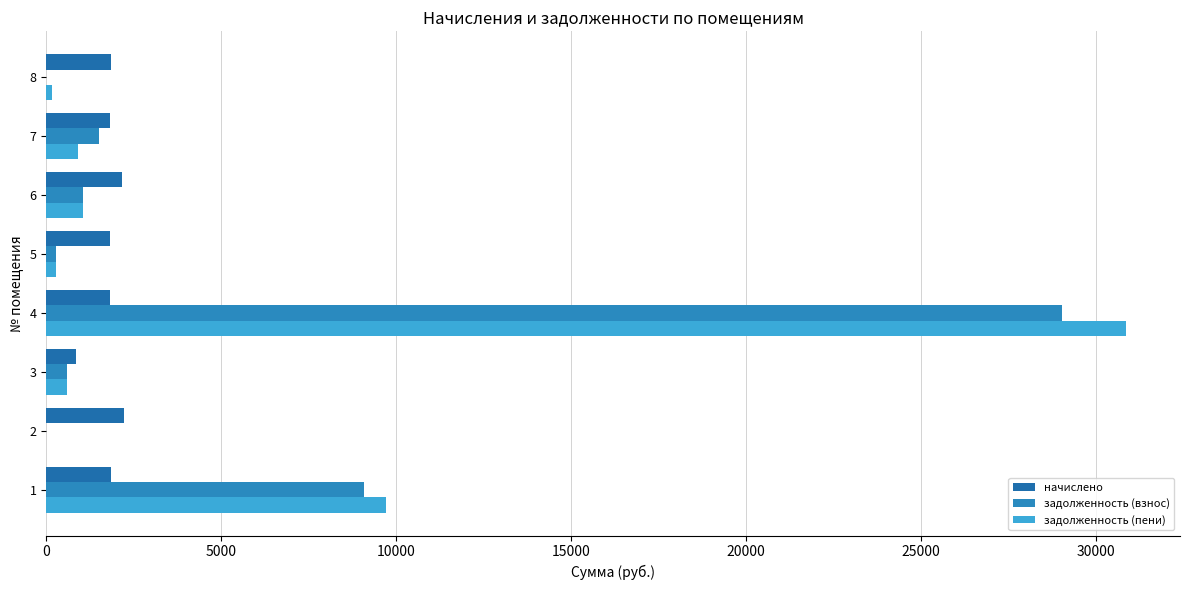

How many series are shown in this chart?

3